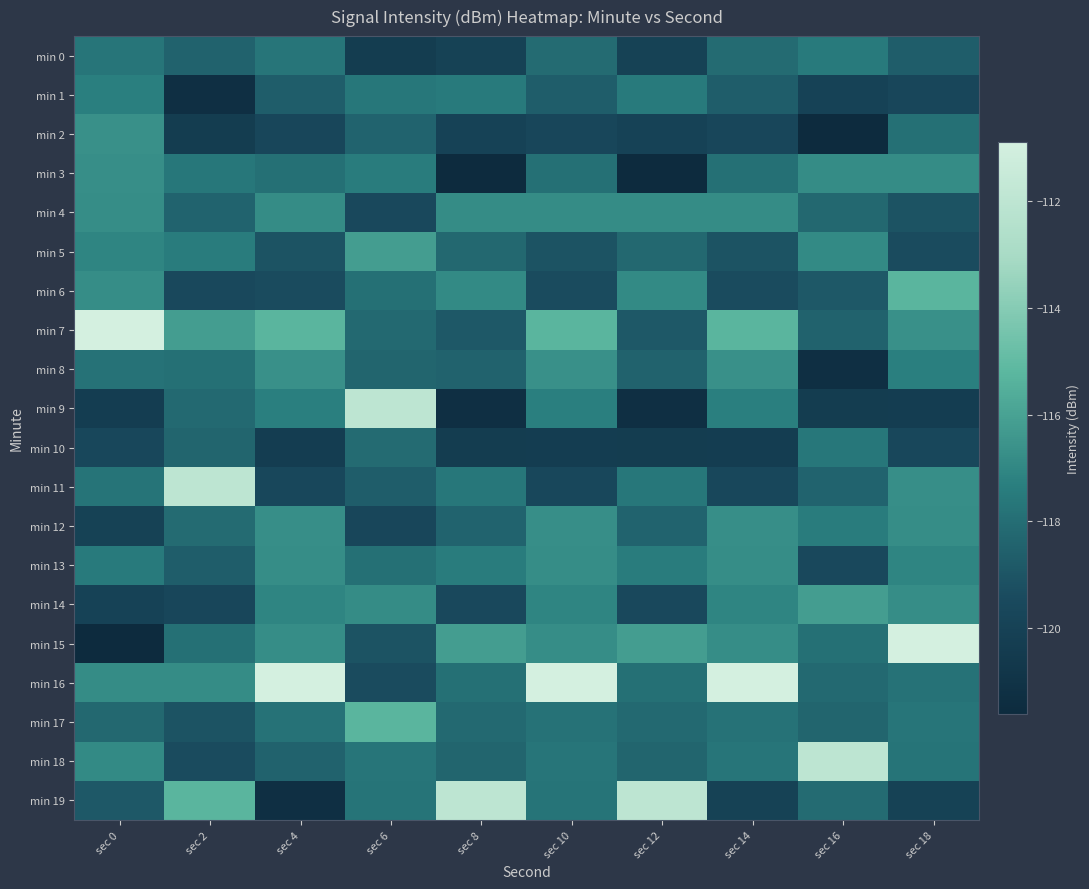

At which category is the sum across all series the highest?

sec 10